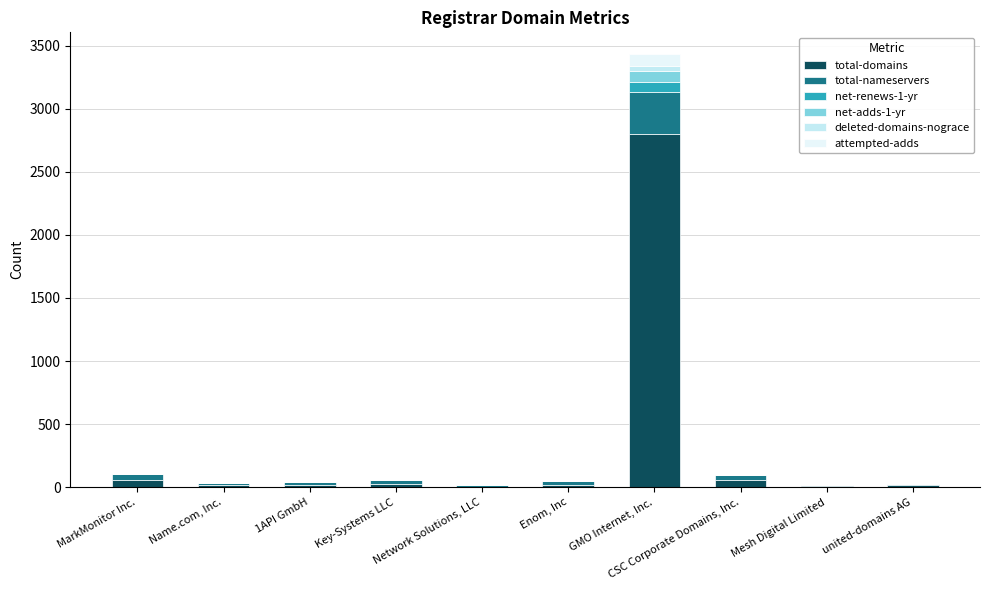

Are the bars horizontal?

No